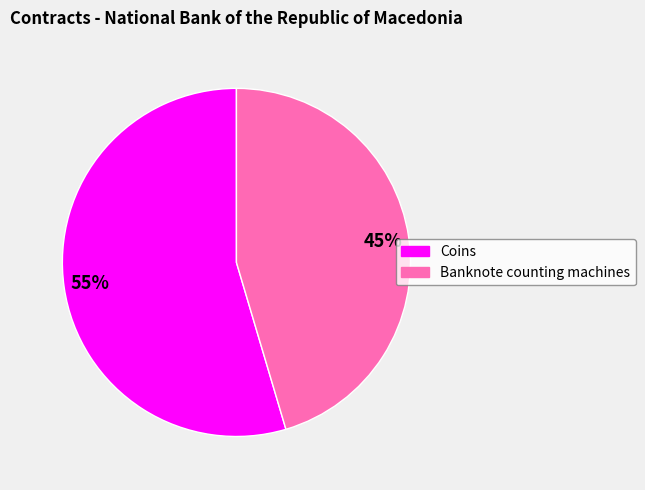

Count the number of slices in the pie.

2